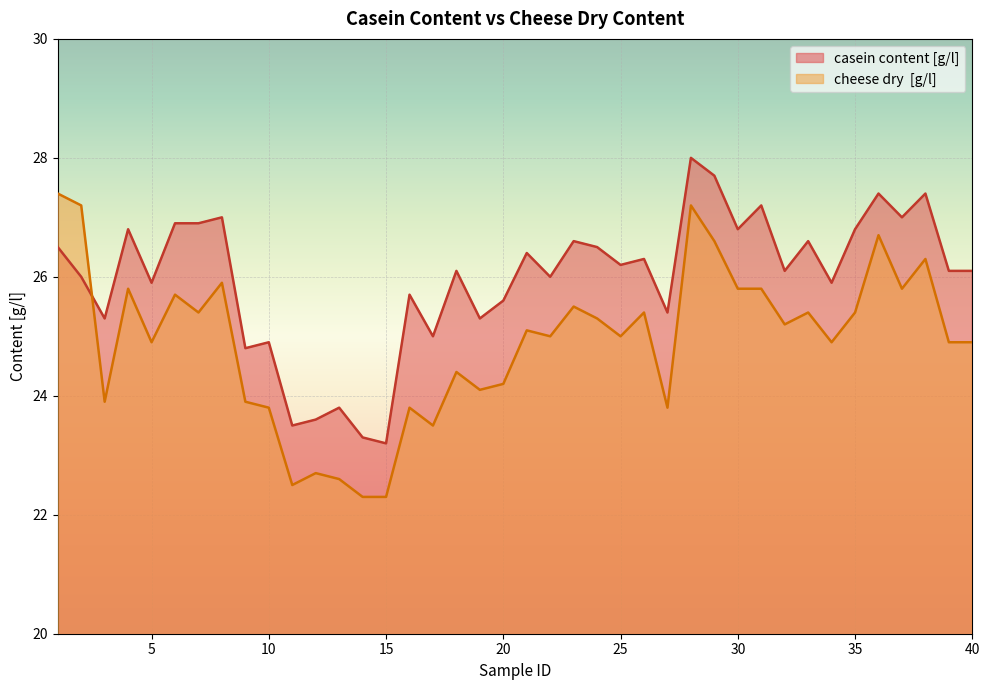

At which category does cheese dry  [g/l] reach its first local peak?

4